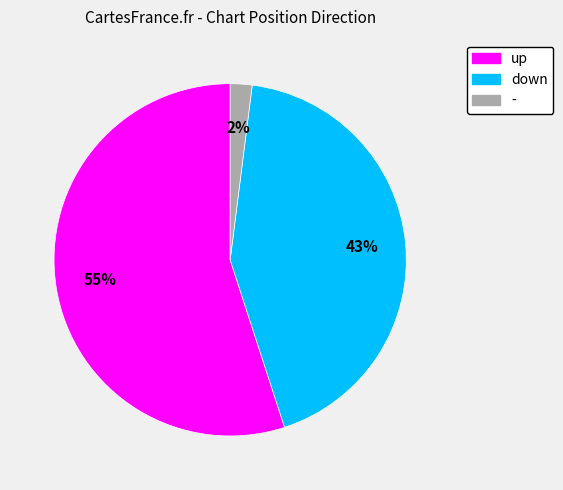

Is the sum of down and - greater than half?

No